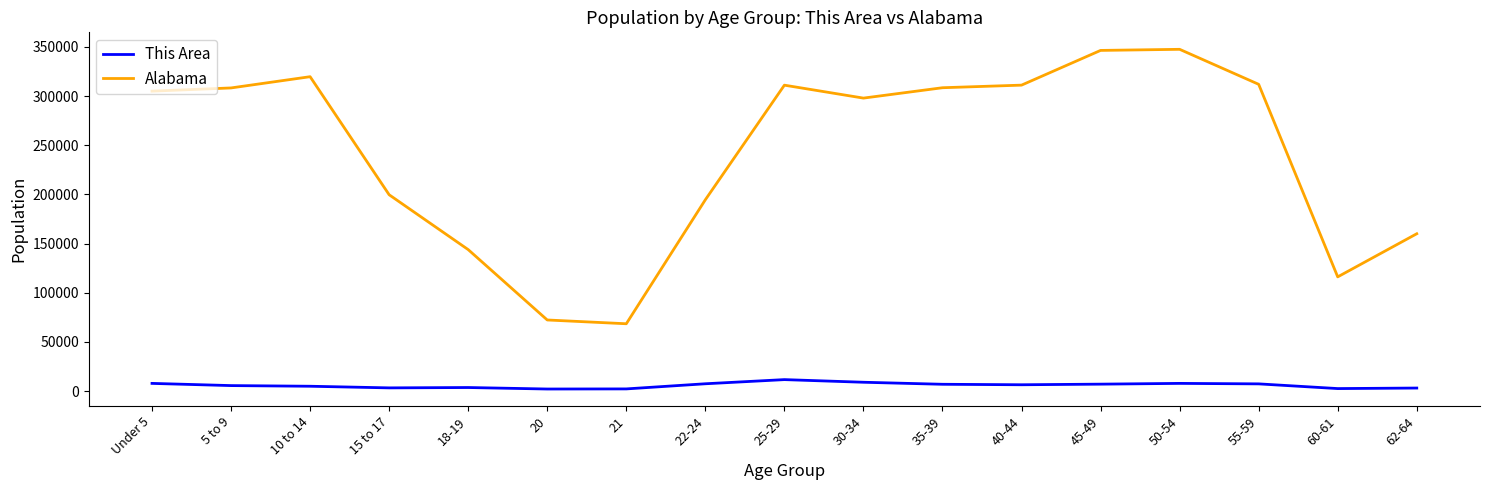

How many distinct data groups are displayed?

2